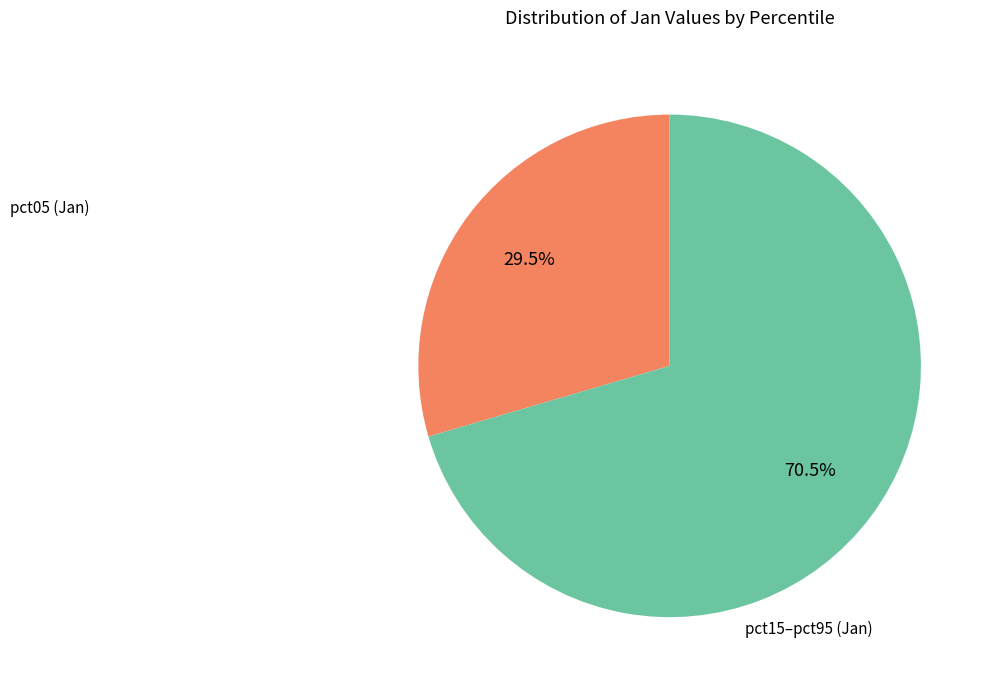

Is there any slice that represents more than half of the pie?

Yes